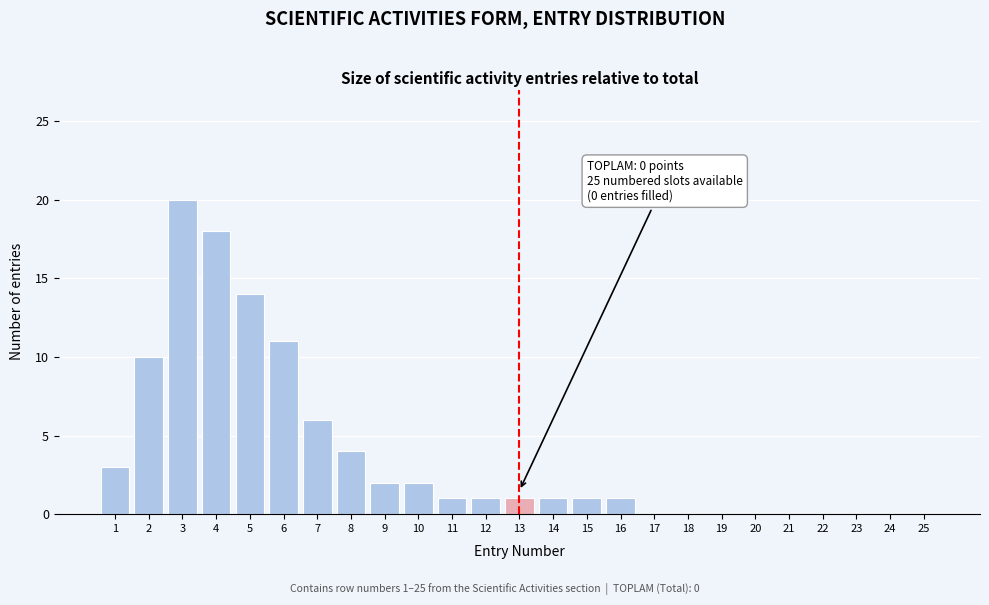

Reading left to right, transcribe all the data shown in this chart.

1=3	2=10	3=20	4=18	5=14	6=11	7=6	8=4	9=2	10=2	11=1	12=1	13=1	14=1	15=1	16=1	17=0	18=0	19=0	20=0	21=0	22=0	23=0	24=0	25=0